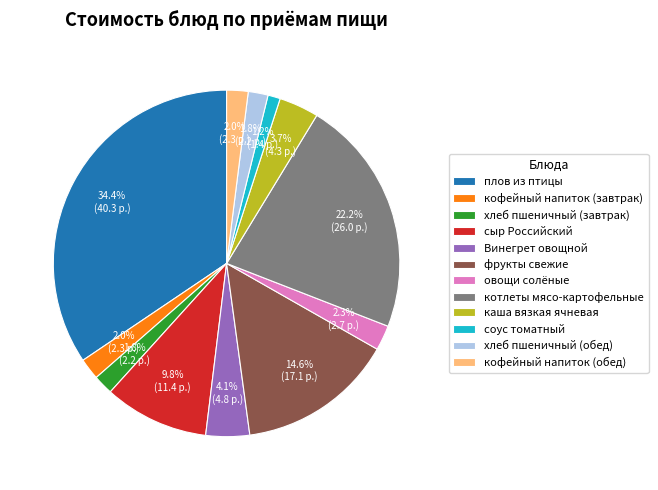

How much of the chart is everything except овощи солёные?

97.7%